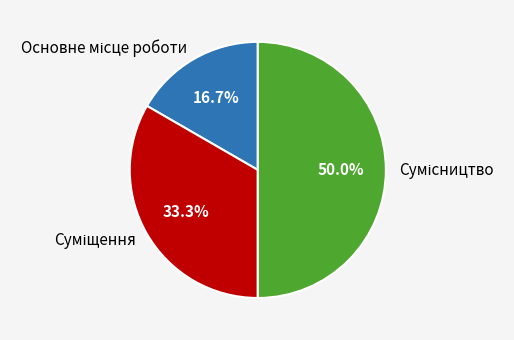

Does Суміщення represent more than half of the total?

No